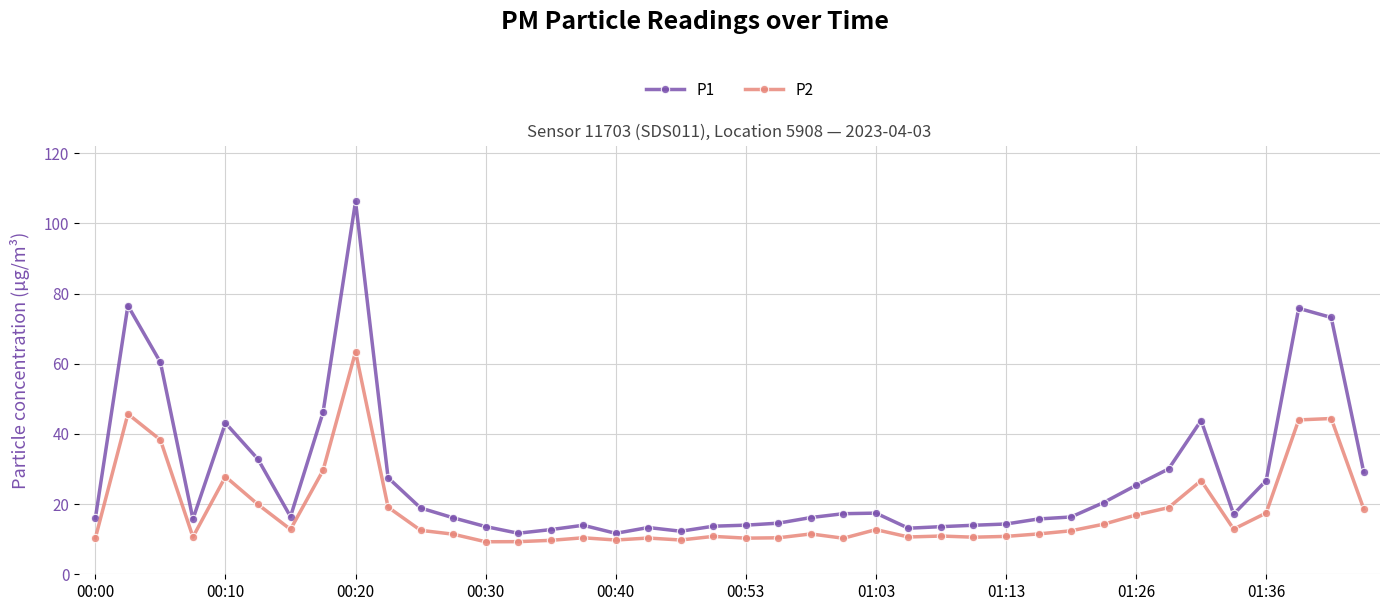

In P1, how many points are lower than both neighbors (excluding endpoints)?

7